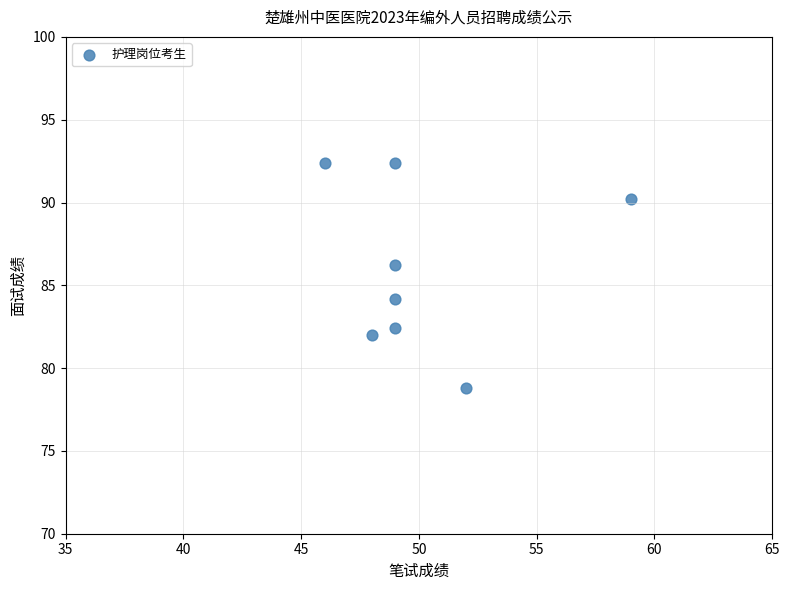

What Y value in the scatter plot is closest to 85?

84.2